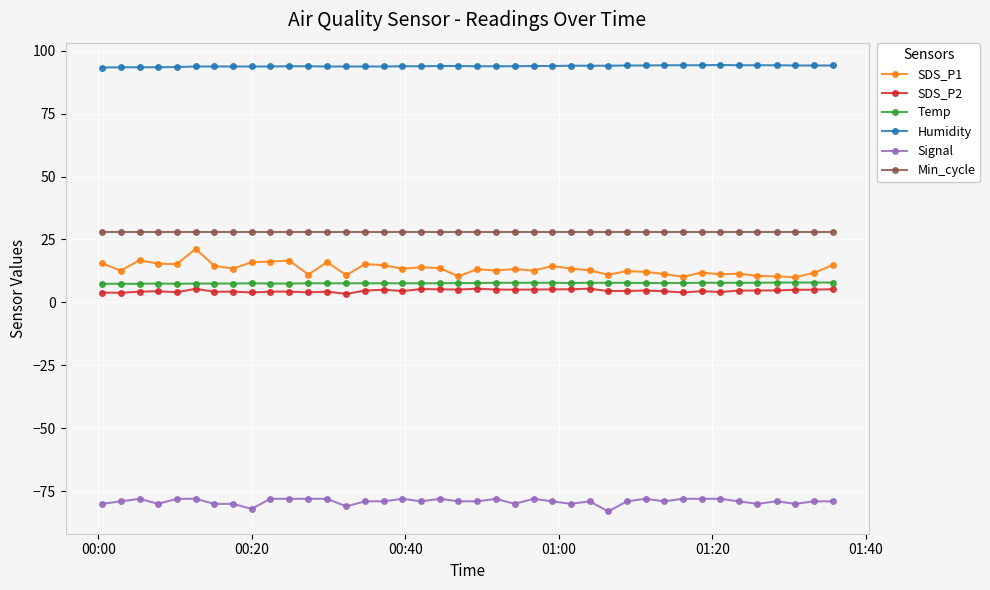

What is the sum of all Signal values?

-3162.0